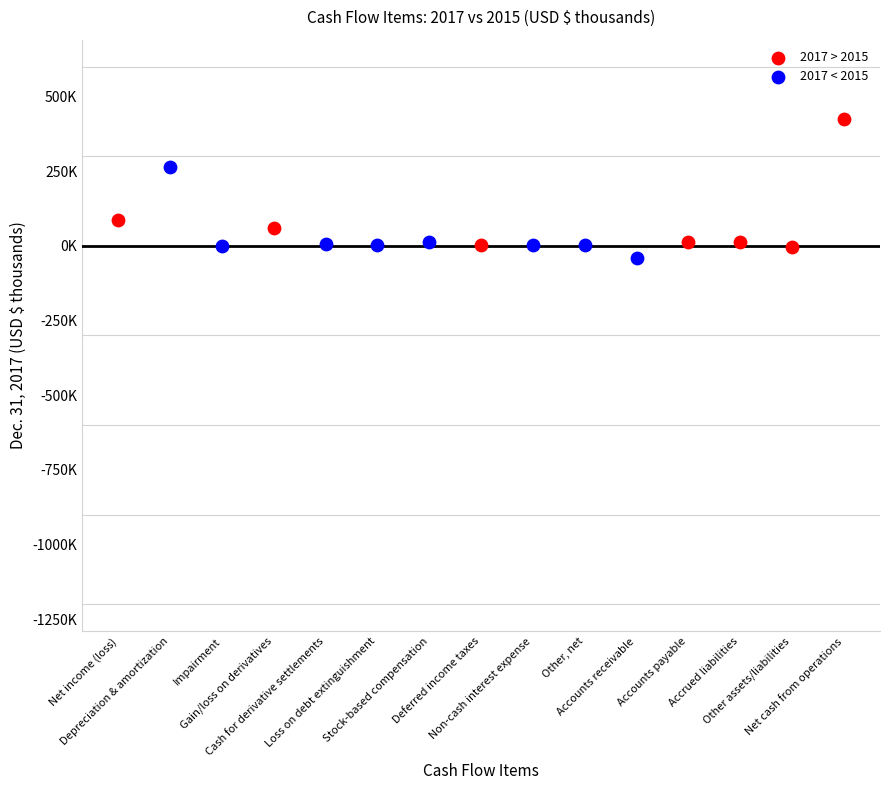

What are all the series names shown in the legend?

2017 > 2015, 2017 < 2015